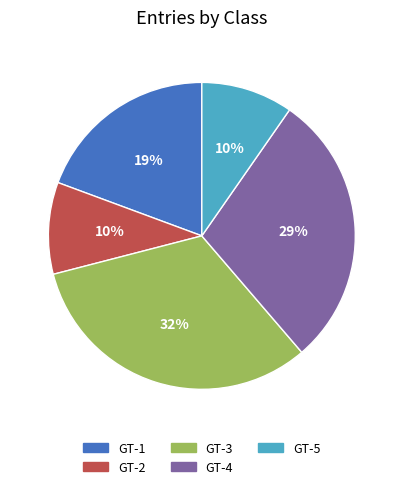

To the nearest percent, what is the difference between the GT-3 and GT-4 slice percentages?

3%